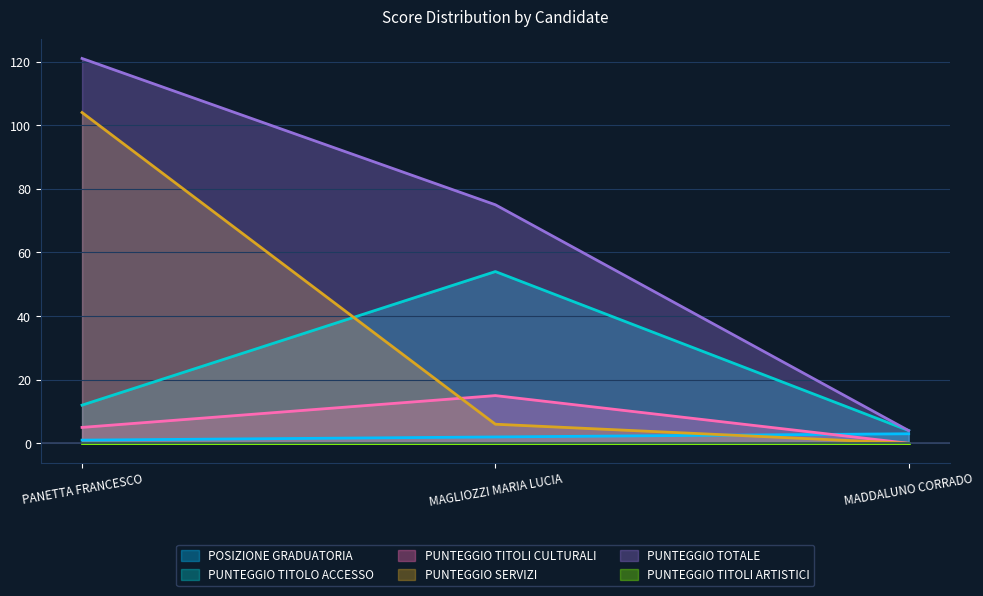

Does the chart display data point markers on the line(s)?

No